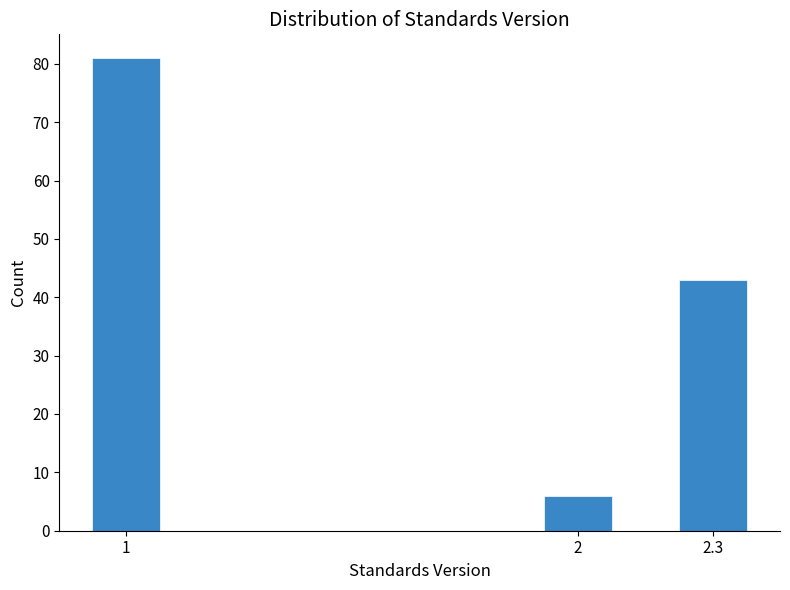

Reading left to right, what are all the values shown in this chart?

81	6	43